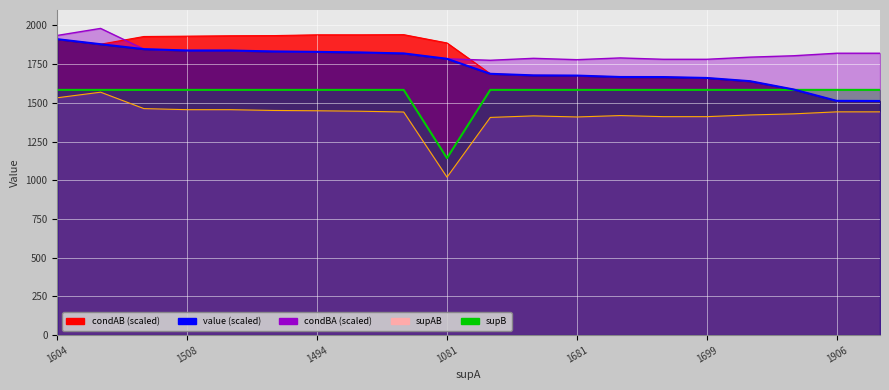

What are all the series names shown in the legend?

condAB, value, condBA, supAB, supB